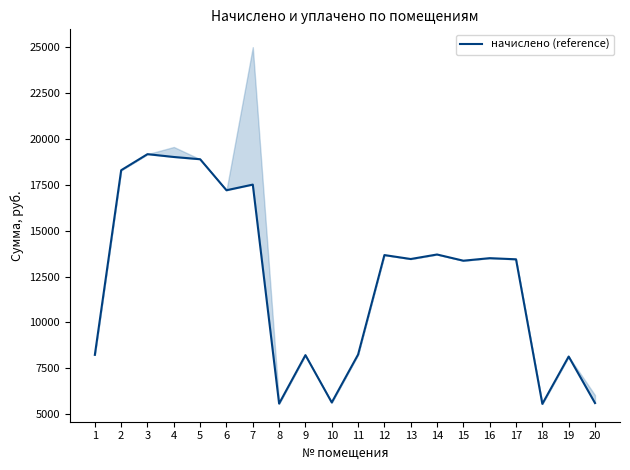

The value at 8 is 5575.7. True or false?

True